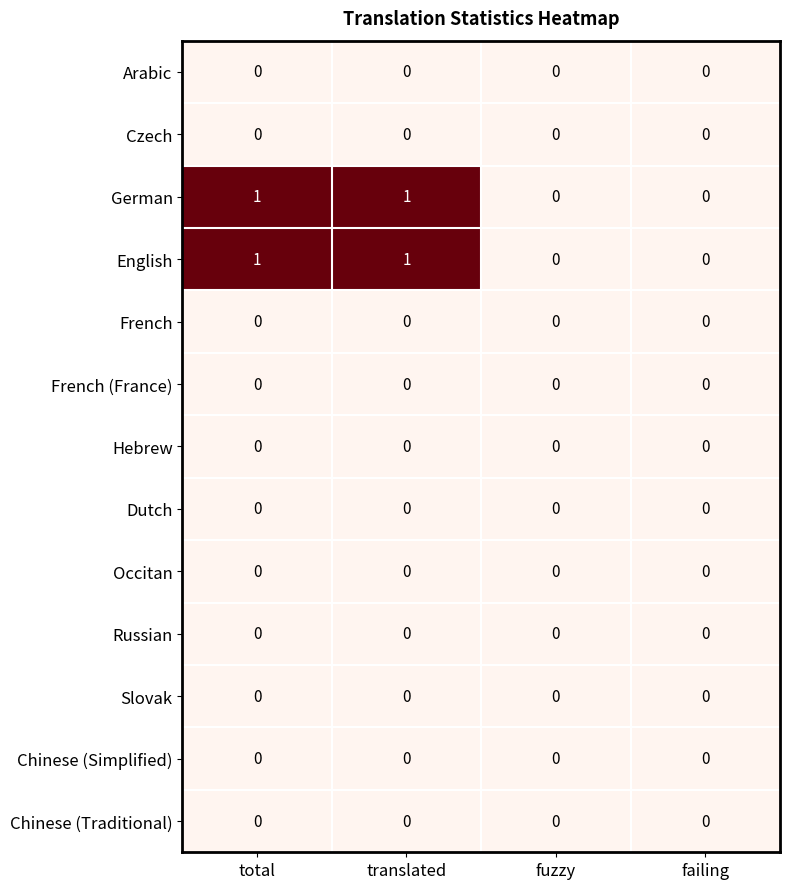

Is the value of Arabic at total greater than the value of English at total?

No